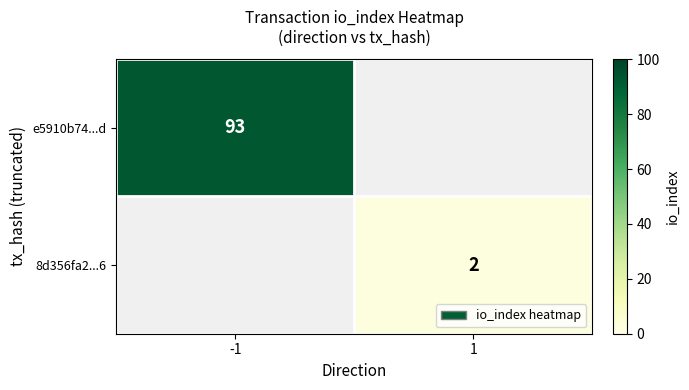

At how many categories does at least one series exceed 9?

1